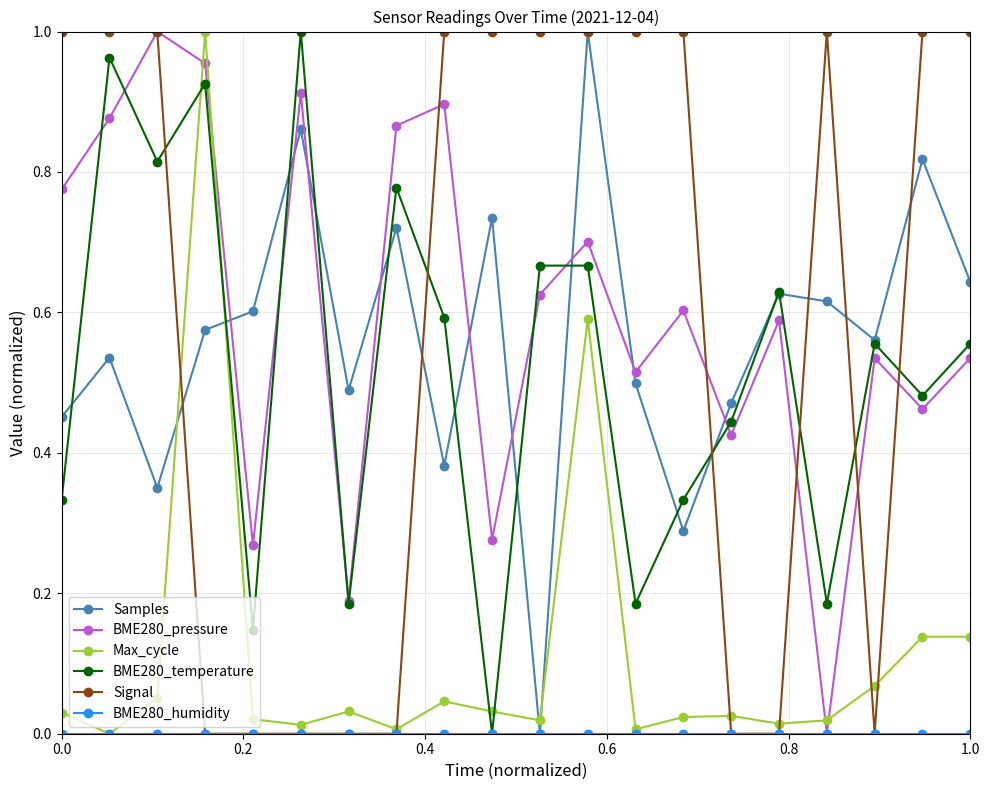

True or false: Max_cycle has more than 2 points higher than both neighbors.

True